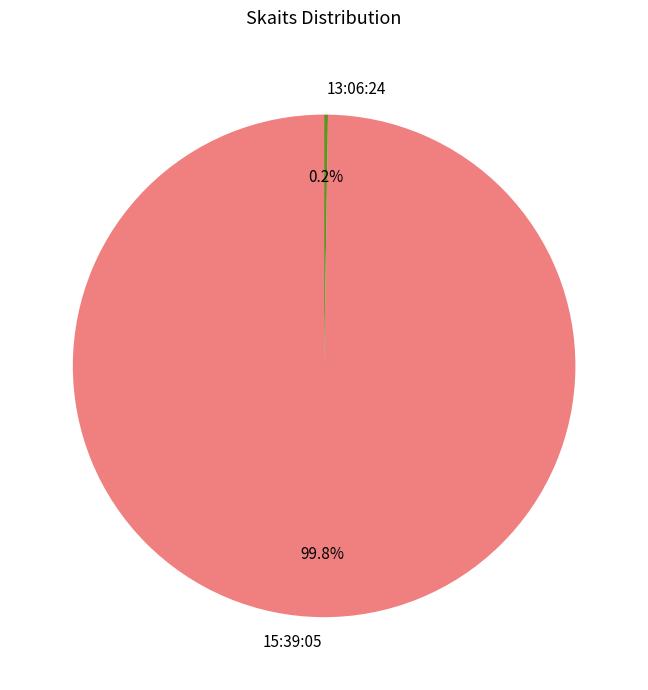

Is 15:39:05 the majority of the pie?

Yes